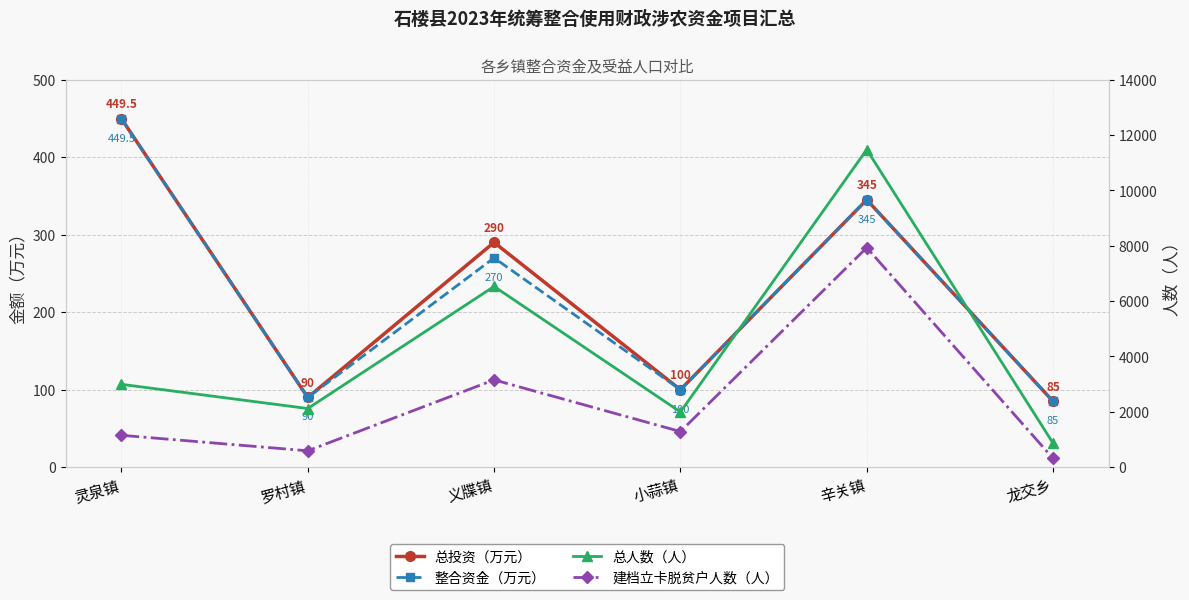

True or false: 整合资金（万元） and 建档立卡脱贫户人数（人） intersect in this chart.

False